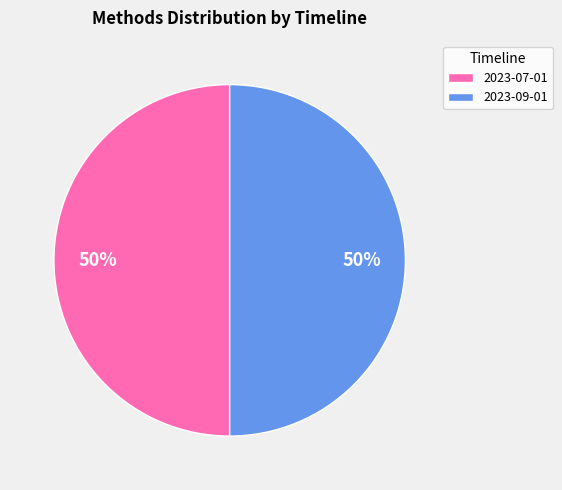

Do 2023-07-01 and 2023-09-01 together represent more than half of the pie?

Yes